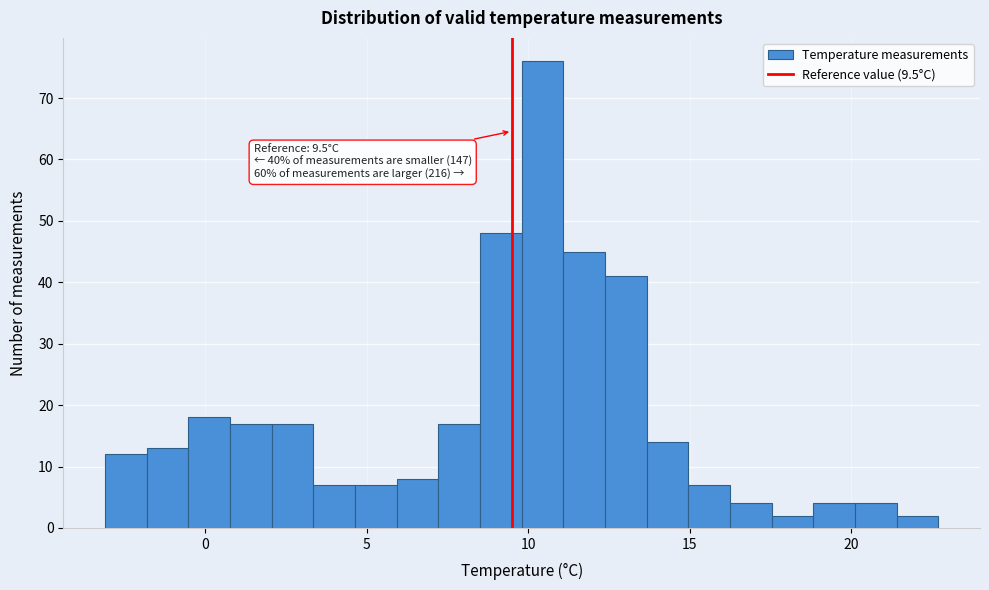

Around what value on the x-axis is the tallest bar? Give the approximate position of its centre, as read against the axis.

10.5